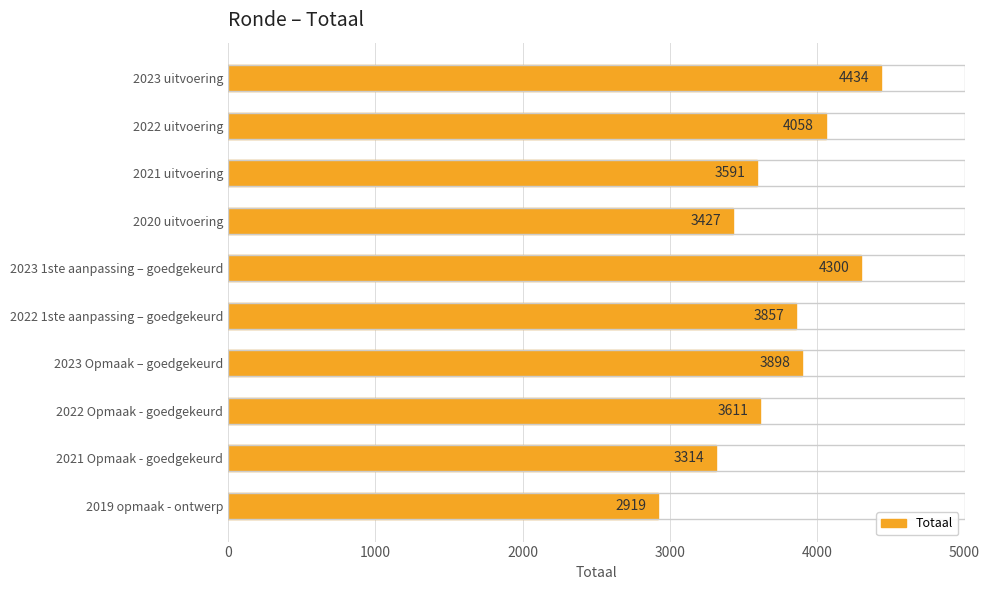

What is the label of the 10th bar from the bottom?

2023 uitvoering